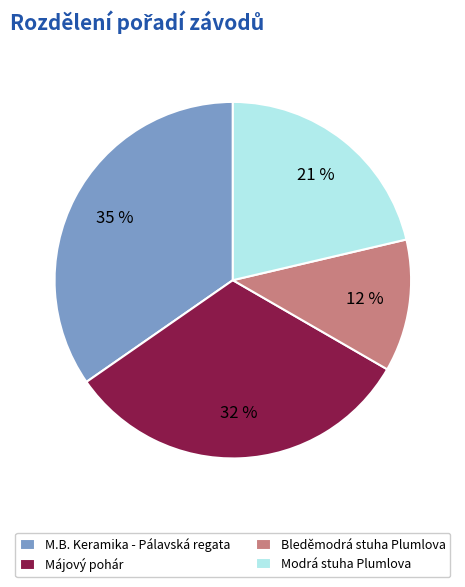

Rank the categories by value from highest to lowest.

M.B. Keramika - Pálavská regata, Májový pohár, Modrá stuha Plumlova, Bleděmodrá stuha Plumlova